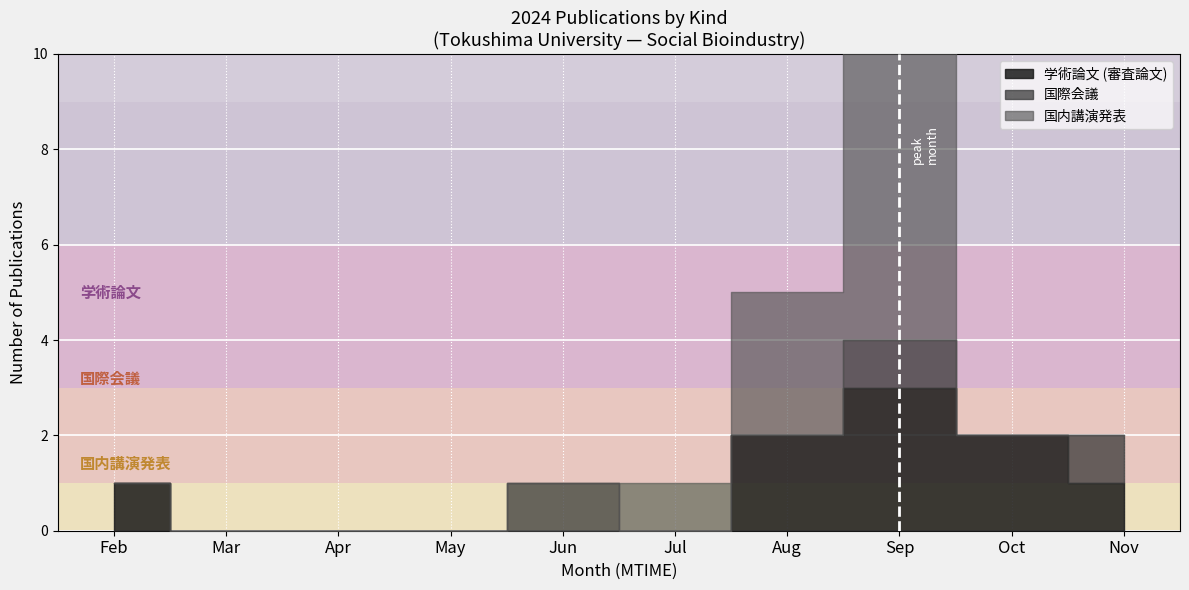

What is the difference between the 学術論文 (審査論文) values at 1 and 11?

1